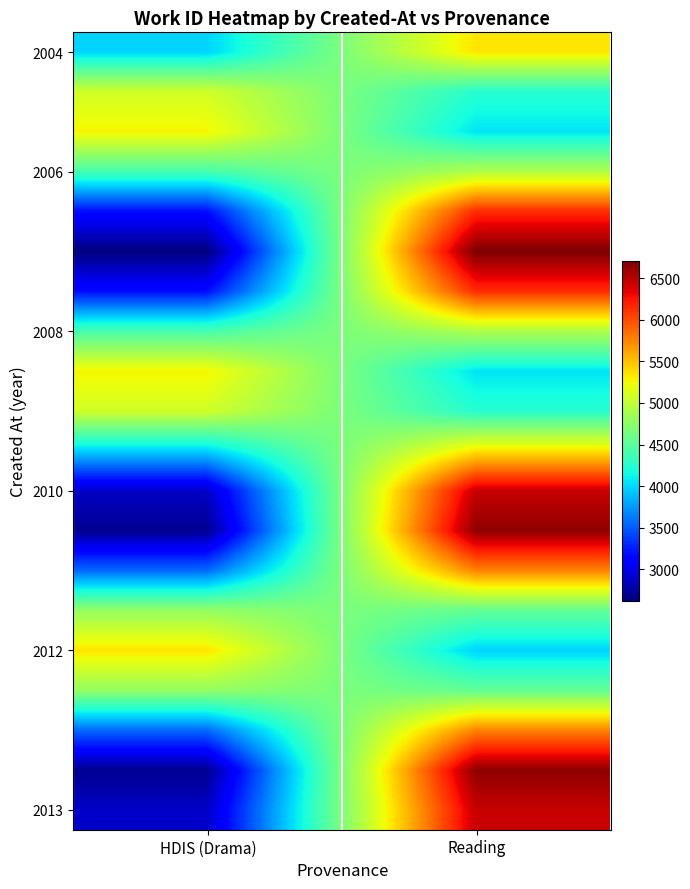

Count the number of data series in this chart.

20